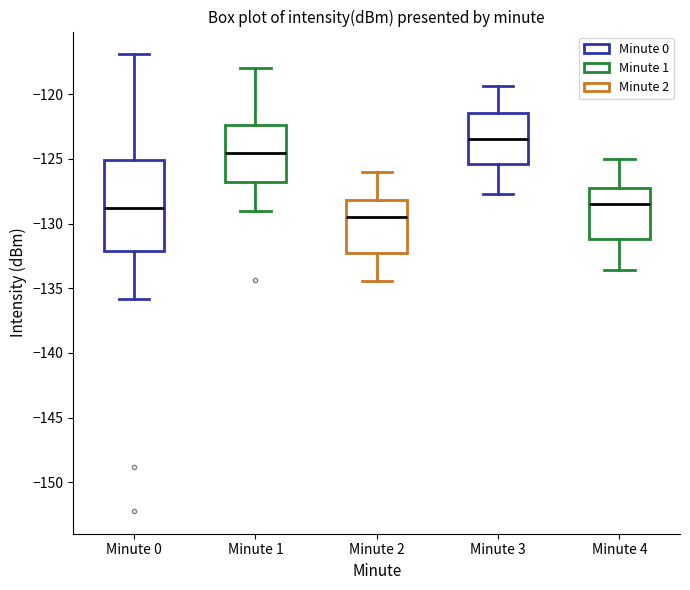

Which box is the tallest, from its lower edge to its upper edge?

Minute 0